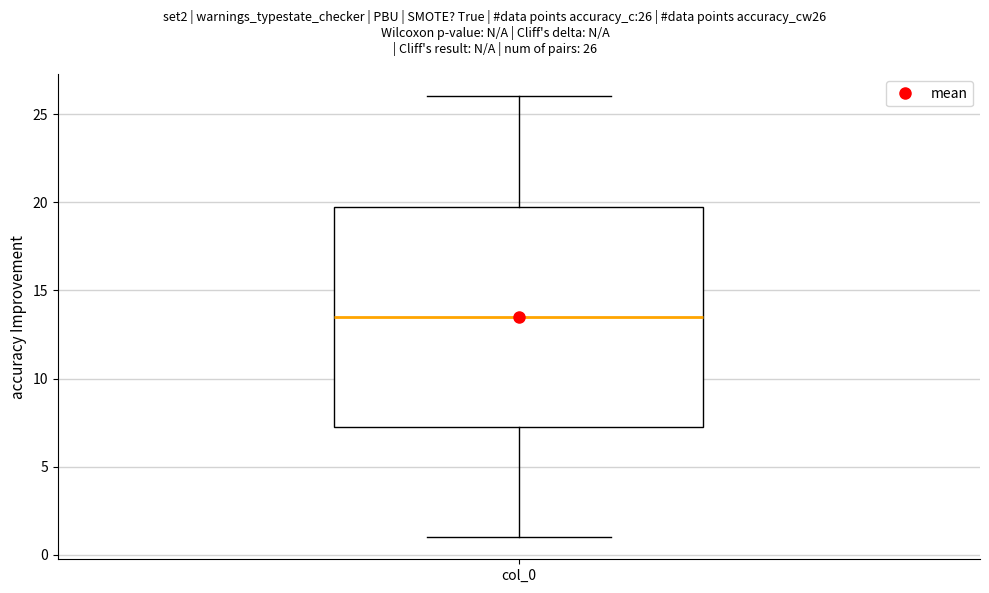

Where does the median line of the box for col_0 sit on the y-axis? The values are not printed on the chart, so give them approximately, as read against the axis.

13.5